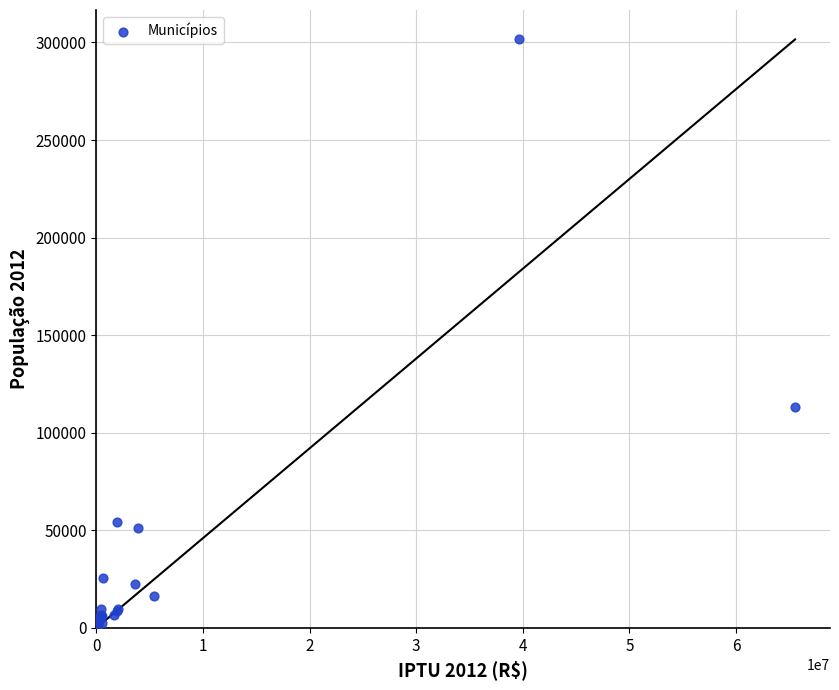

What Y value in the scatter plot is closest to 150924?

113319